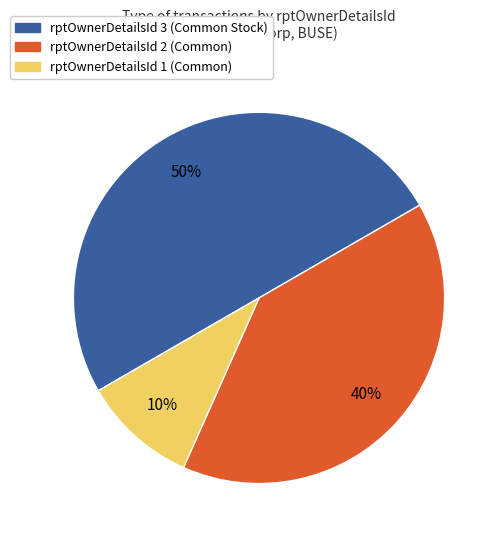

How many segments does this pie chart have?

3